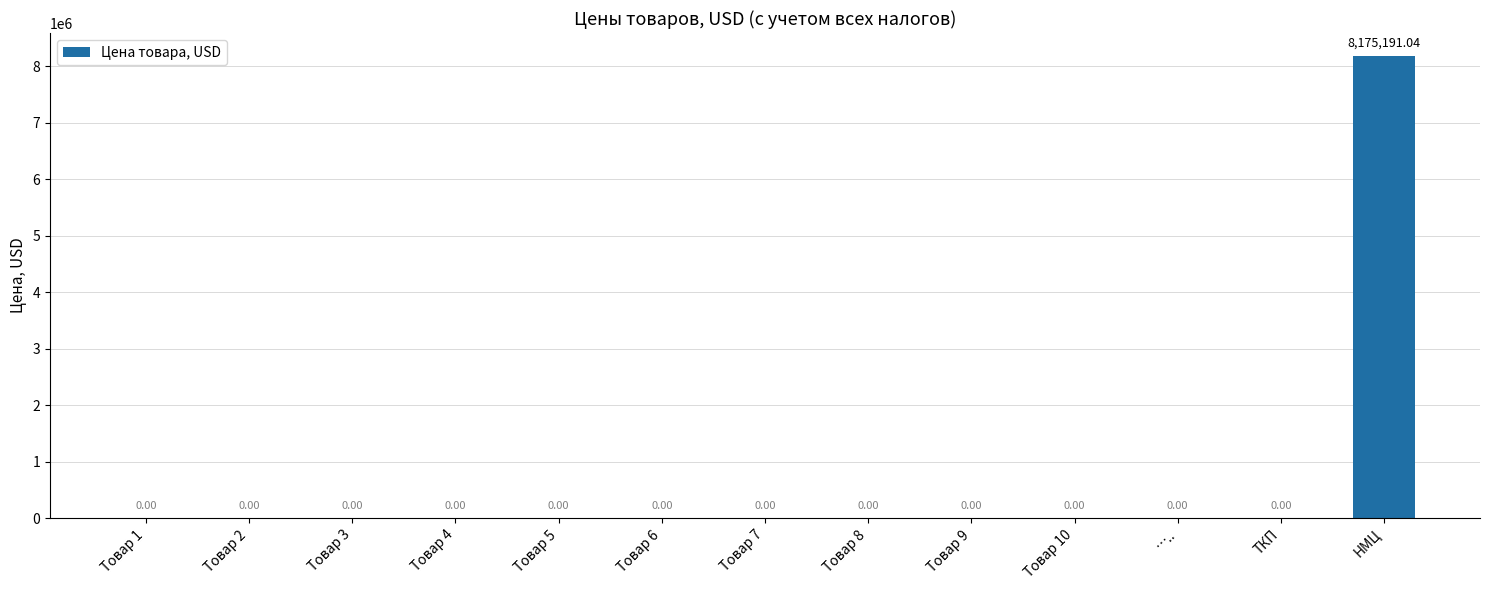

What is the maximum value shown in the chart?

8175191.0